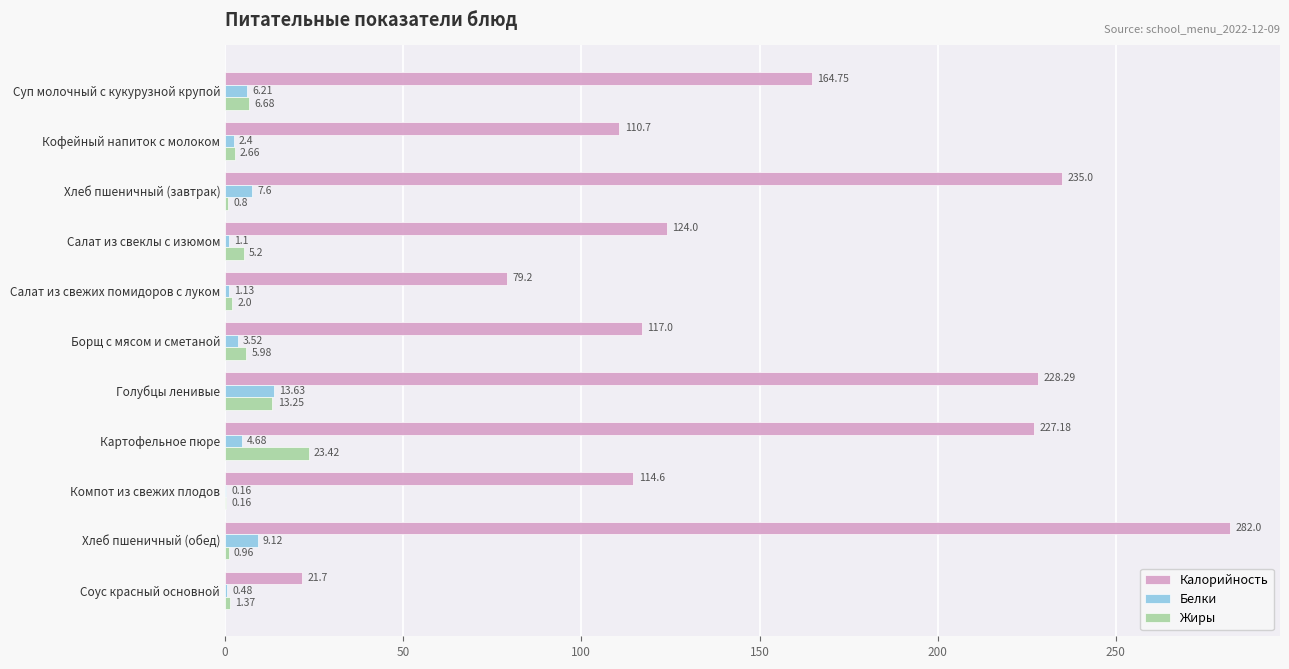

At which category is the sum across all series the highest?

Хлеб пшеничный (обед)